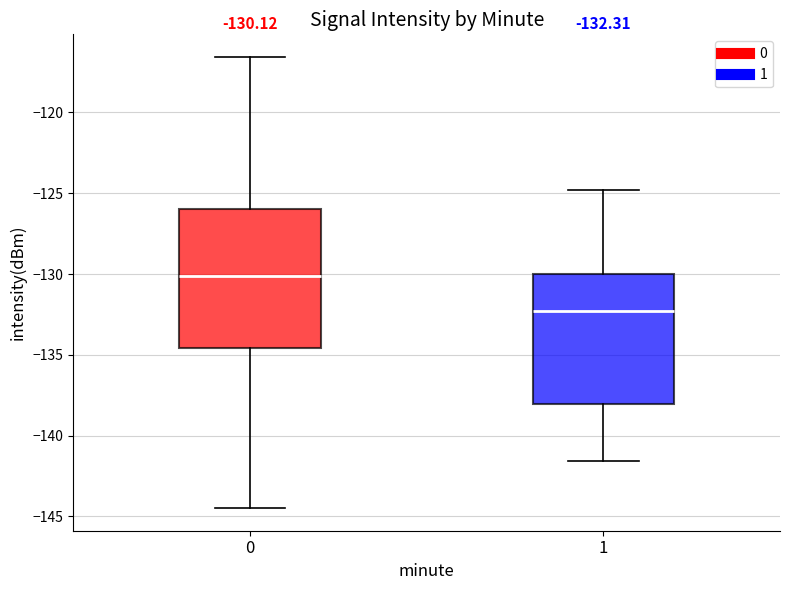

Which box is the tallest, from its lower edge to its upper edge?

0